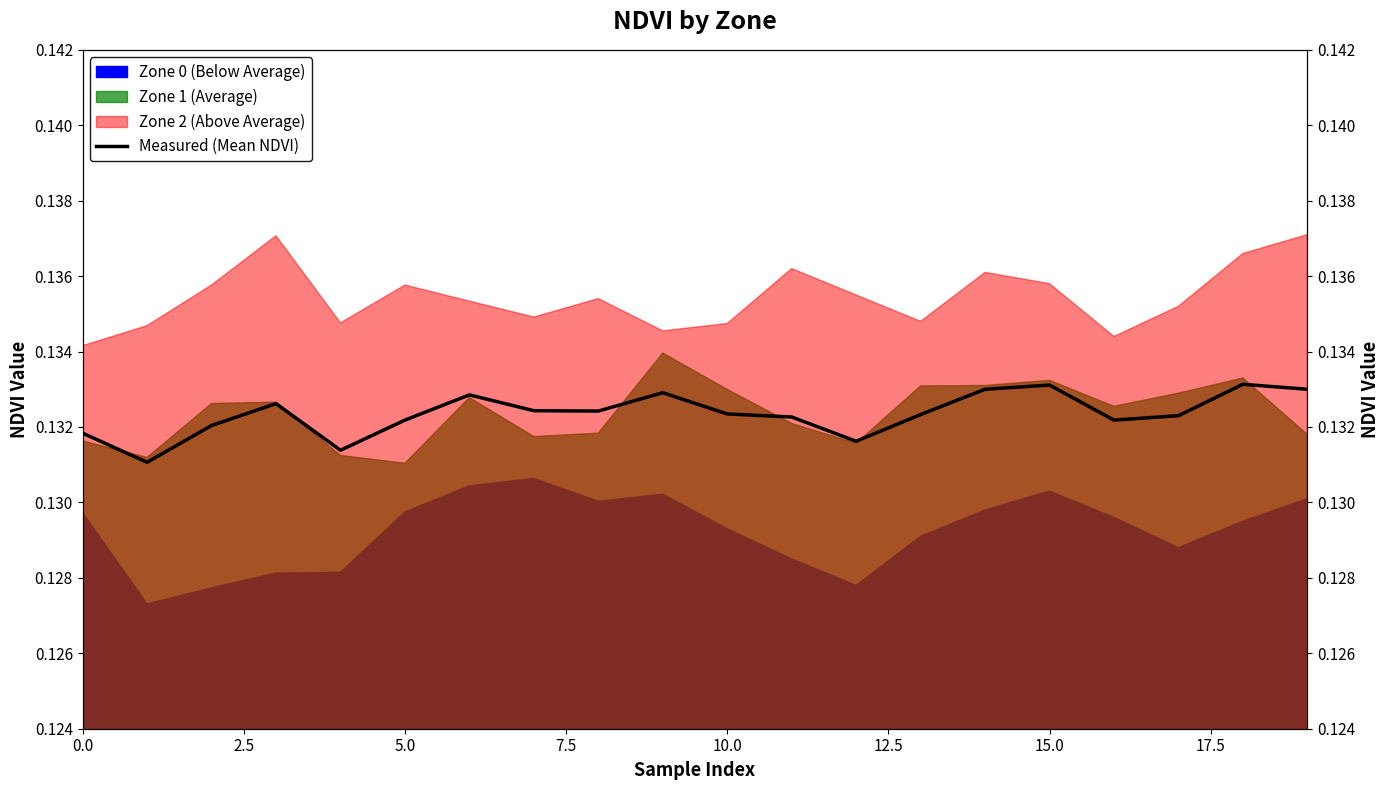

Read the value at 7.5.

0.1